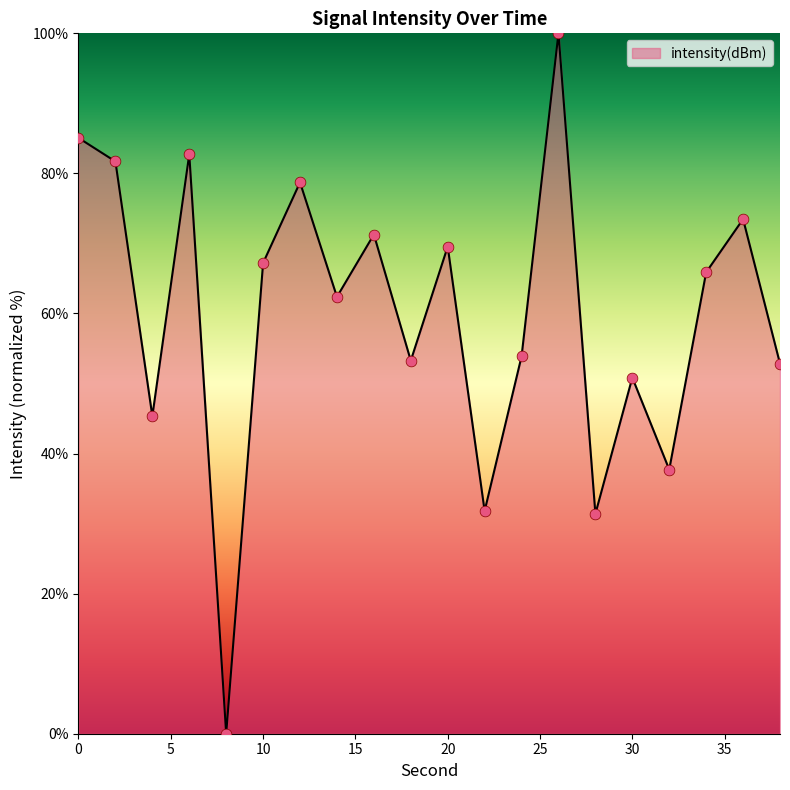

What is the difference between the maximum and minimum values?

100.0